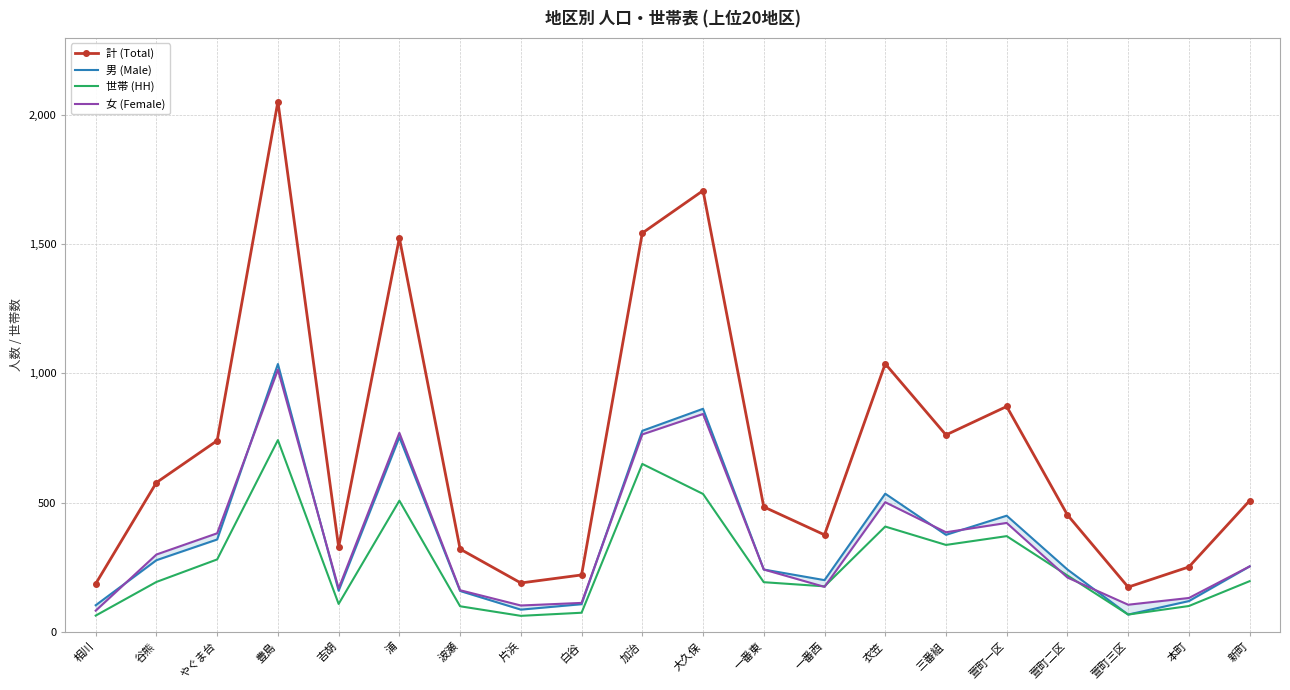

Read the 男 (Male) value at 豊島.

1036